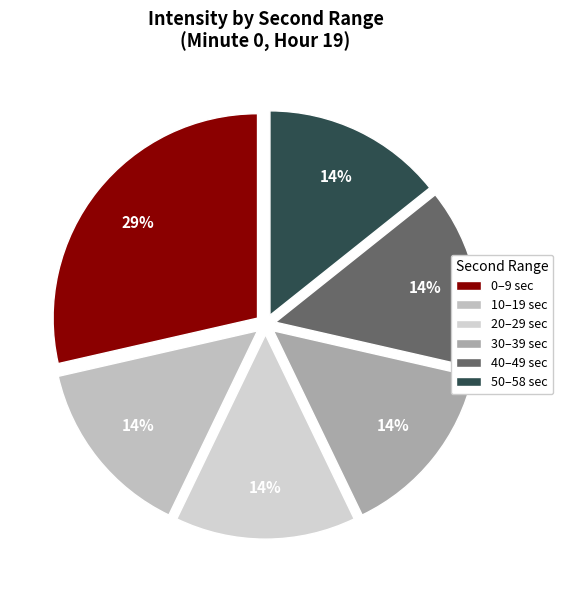

Count the number of slices in the pie.

6